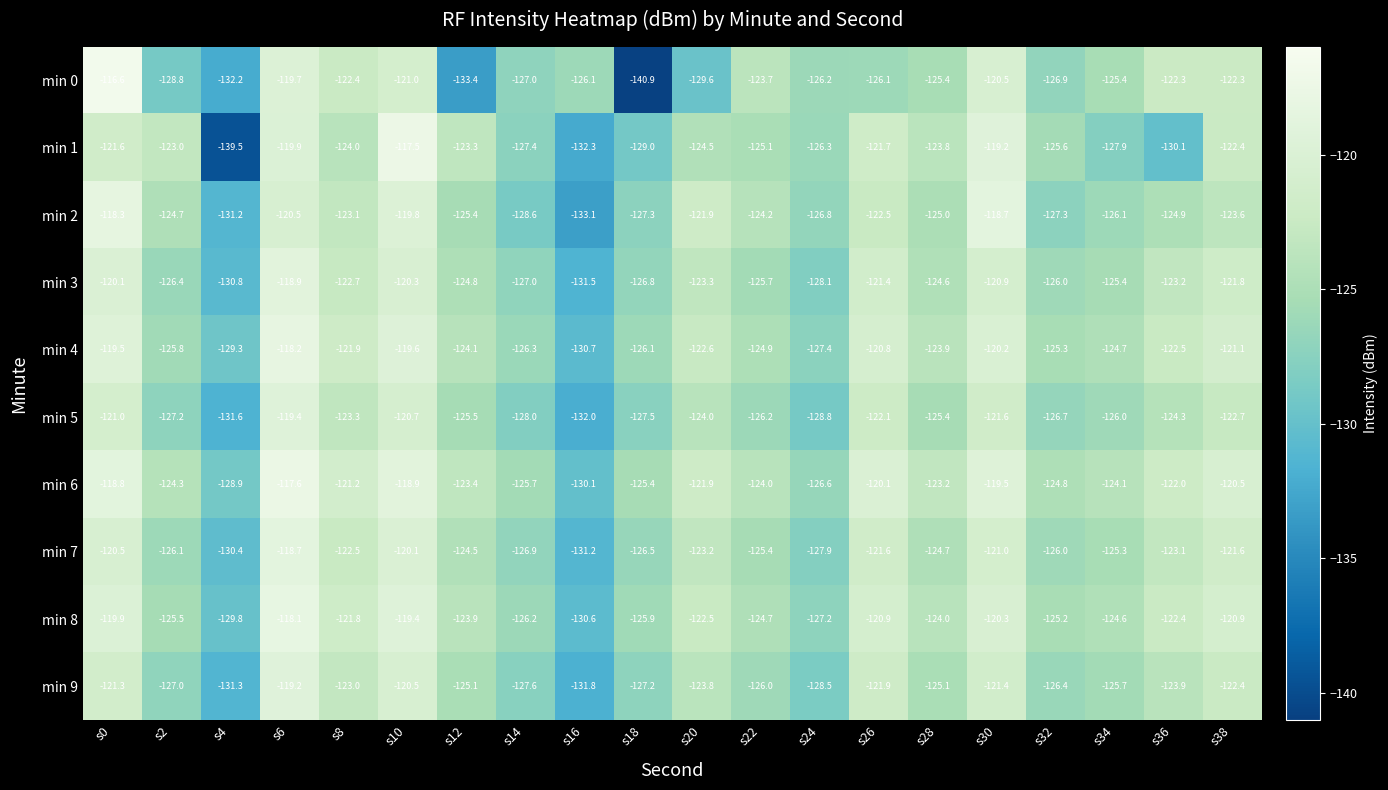

Between s28 and s30, which series saw the biggest shift?

min 2